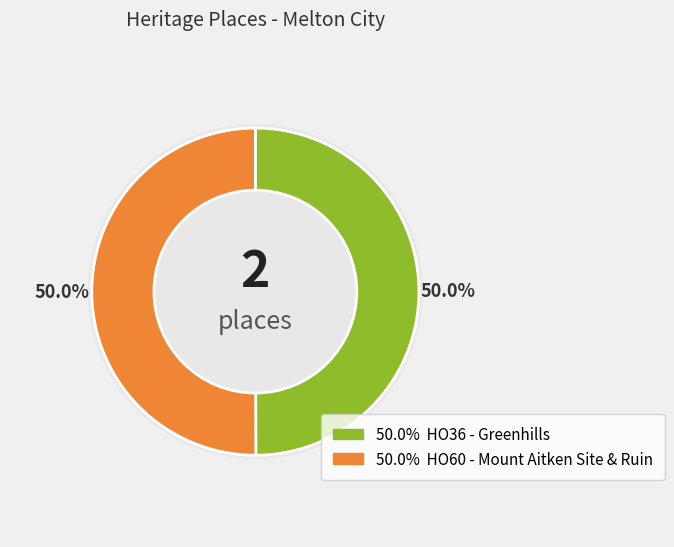

The HO60 - Mount Aitken Site & Ruin slice represents 50% of the pie. True or false?

True